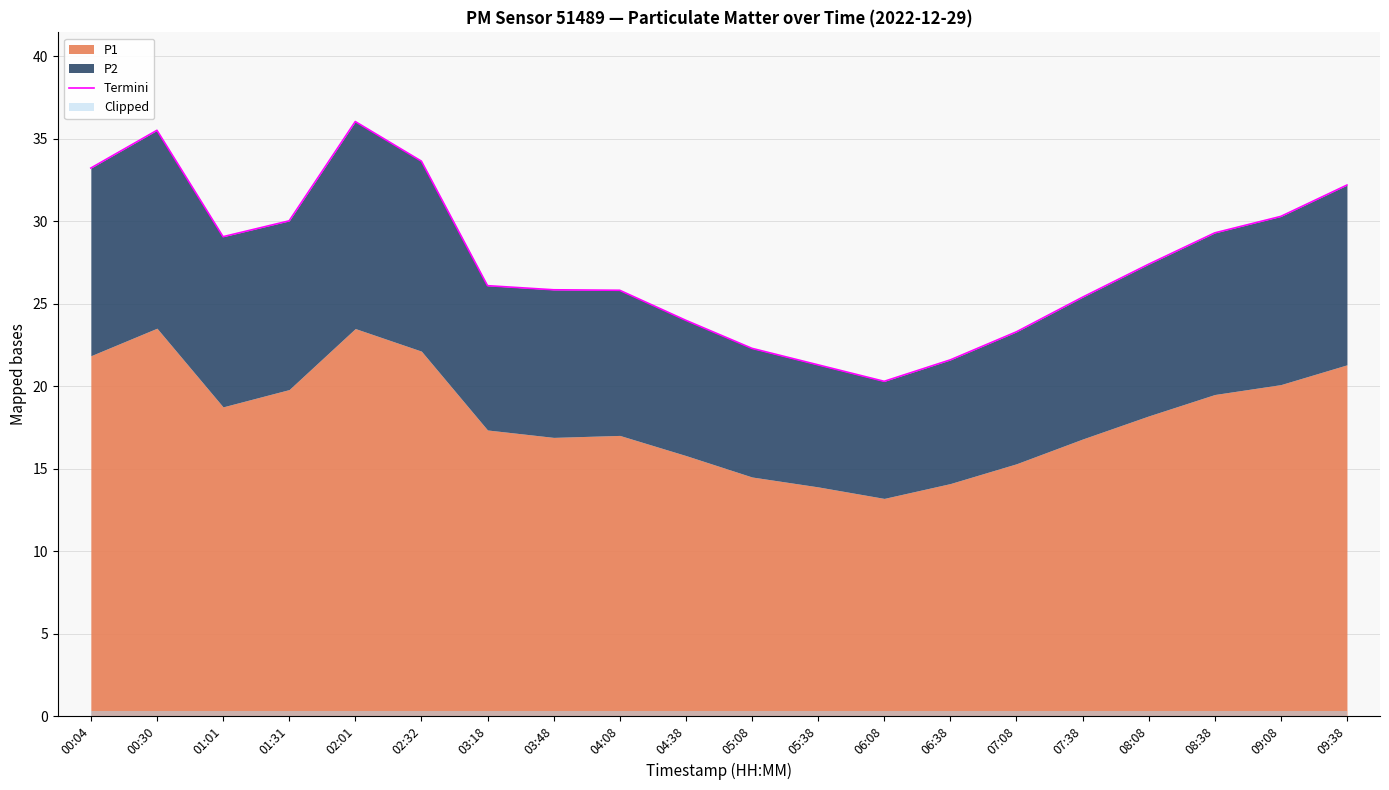

Which has a higher value, 03:48 or 08:38?

08:38